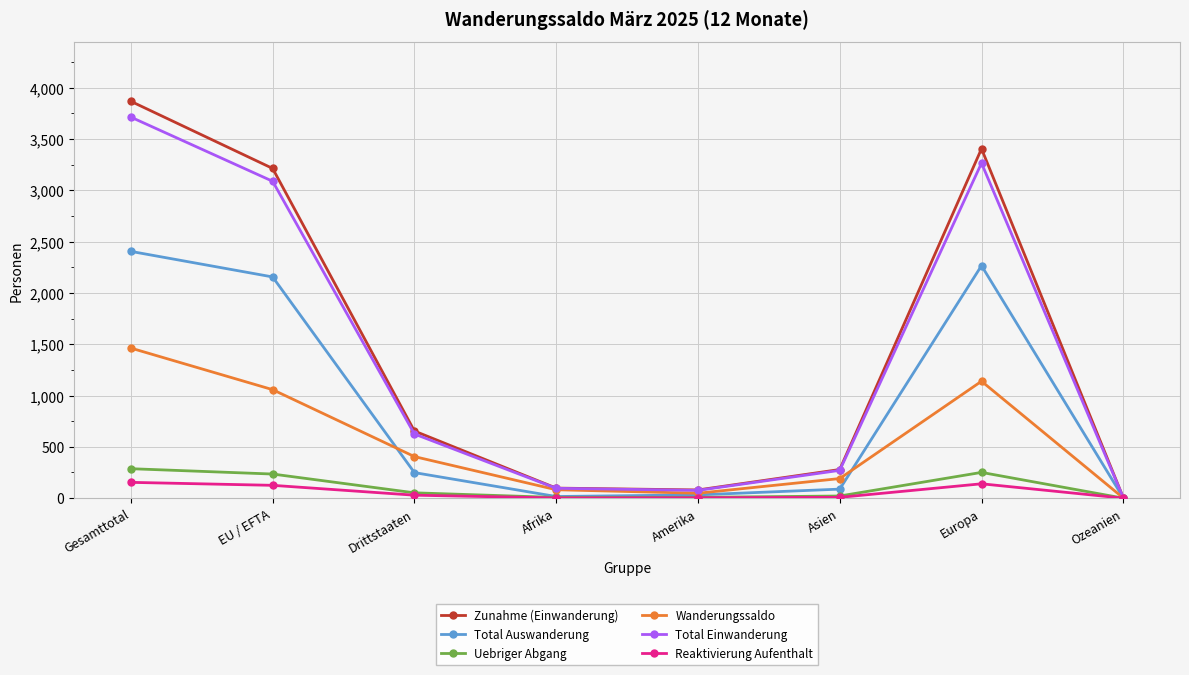

What is the sum of the Zunahme (Einwanderung) values at Amerika and EU / EFTA?

3292